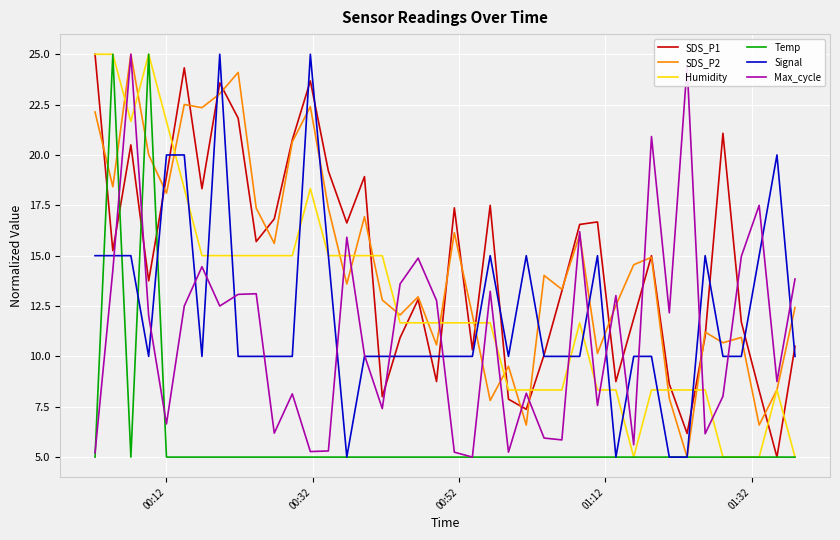

What is the highest value of the Temp series?

25.0